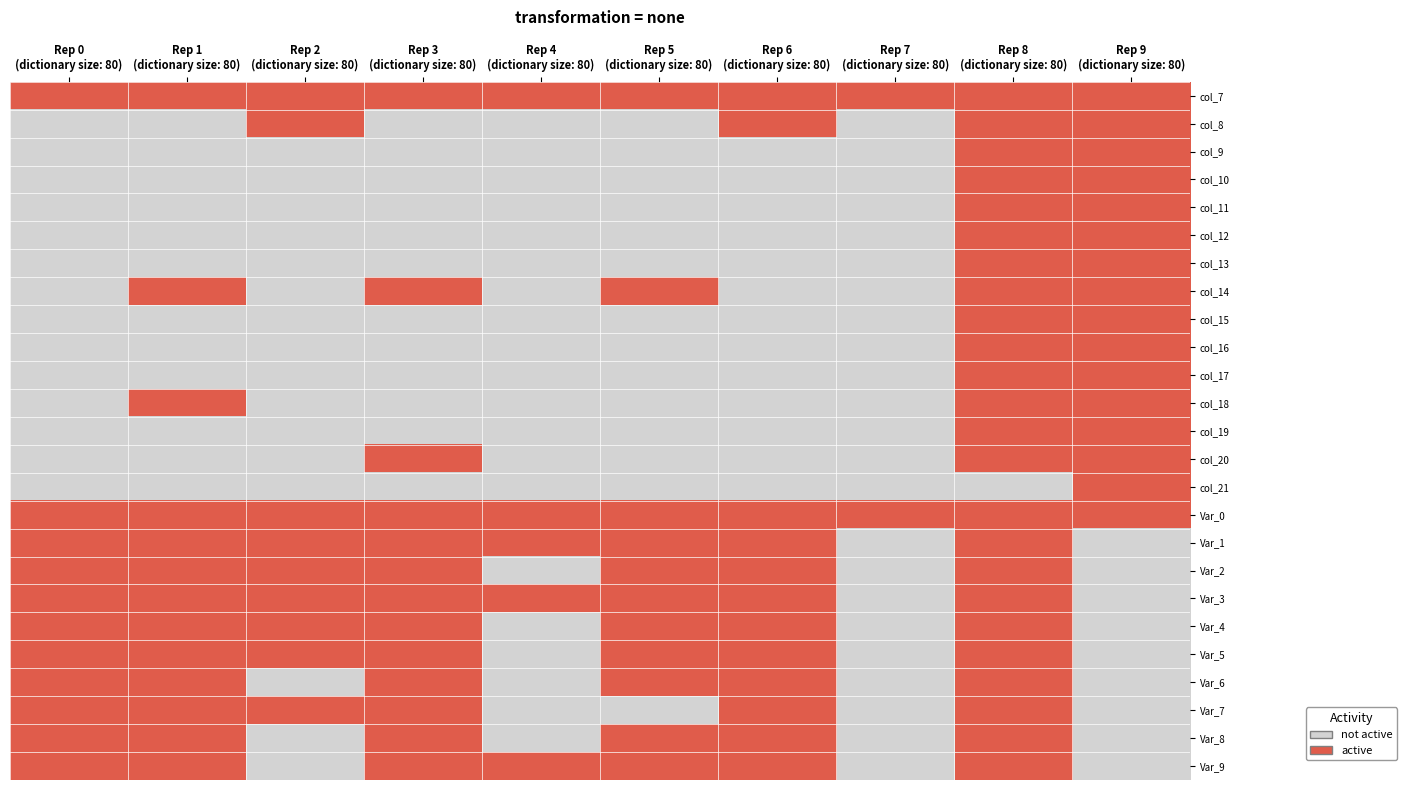

Count the number of categories in the chart.

10